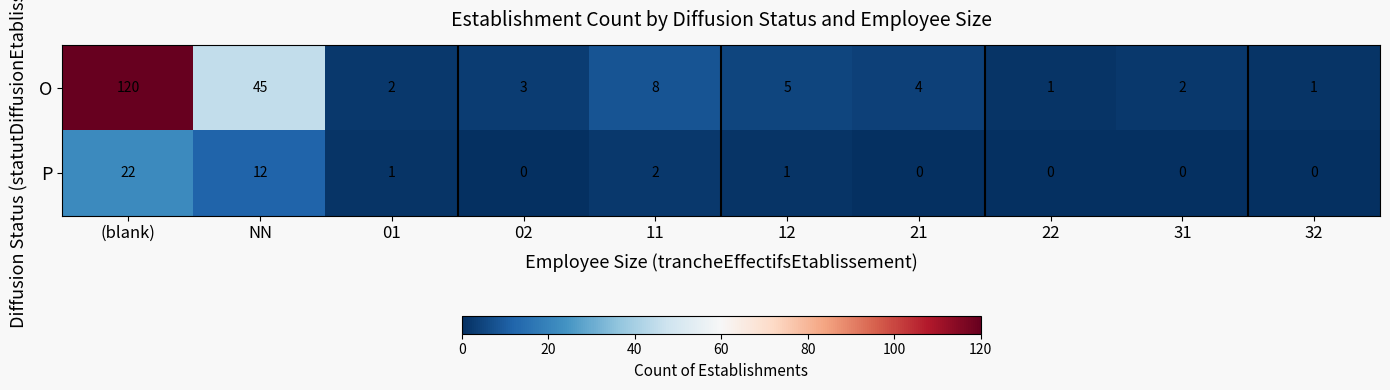

Where is O nearest to the value 60?

NN